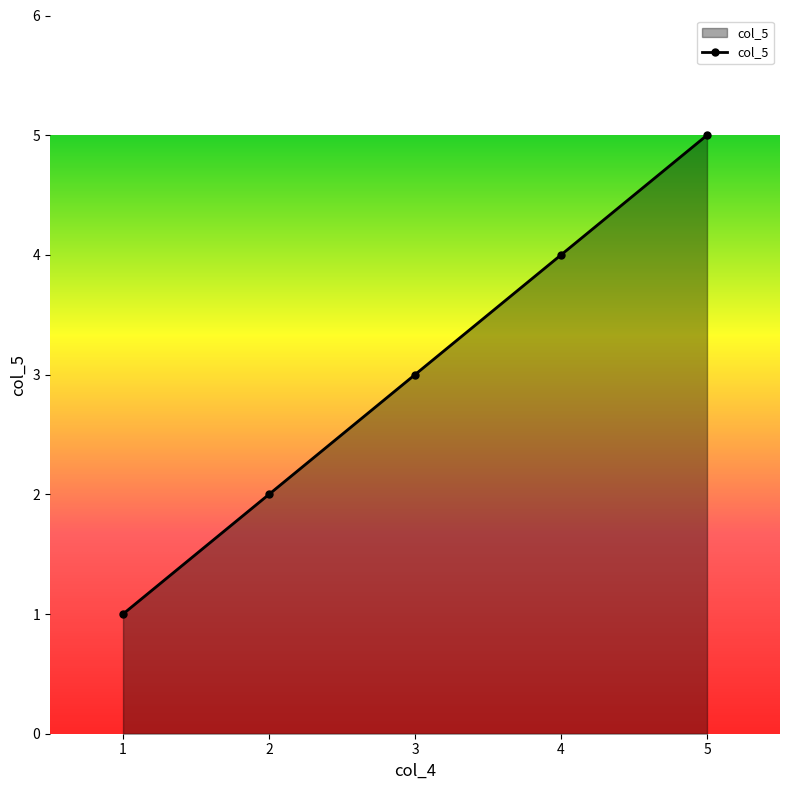

What is the maximum value shown in the chart?

5